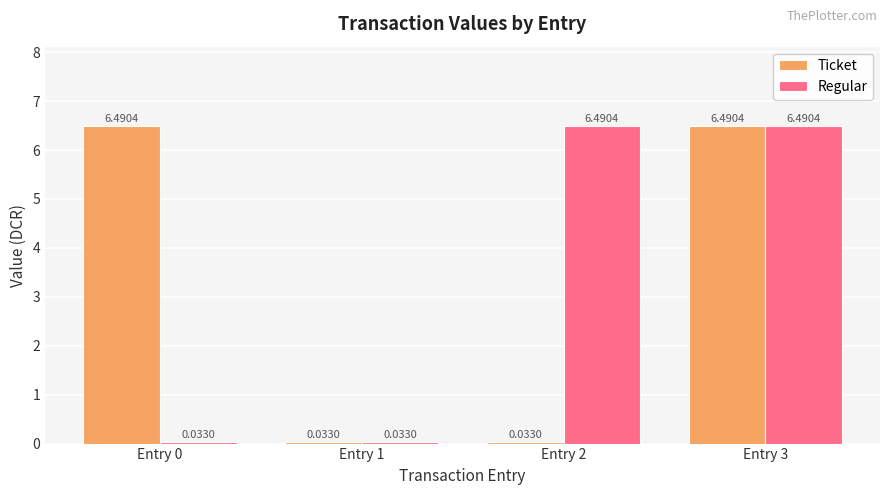

Rank the series at Entry 0 from lowest to highest value.

Regular, Ticket